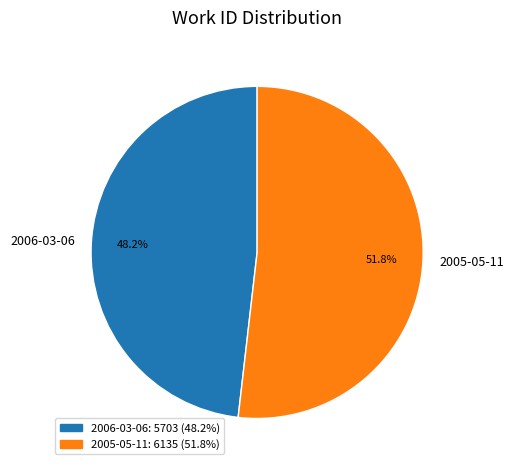

Which category has the biggest portion of the pie?

2005-05-11